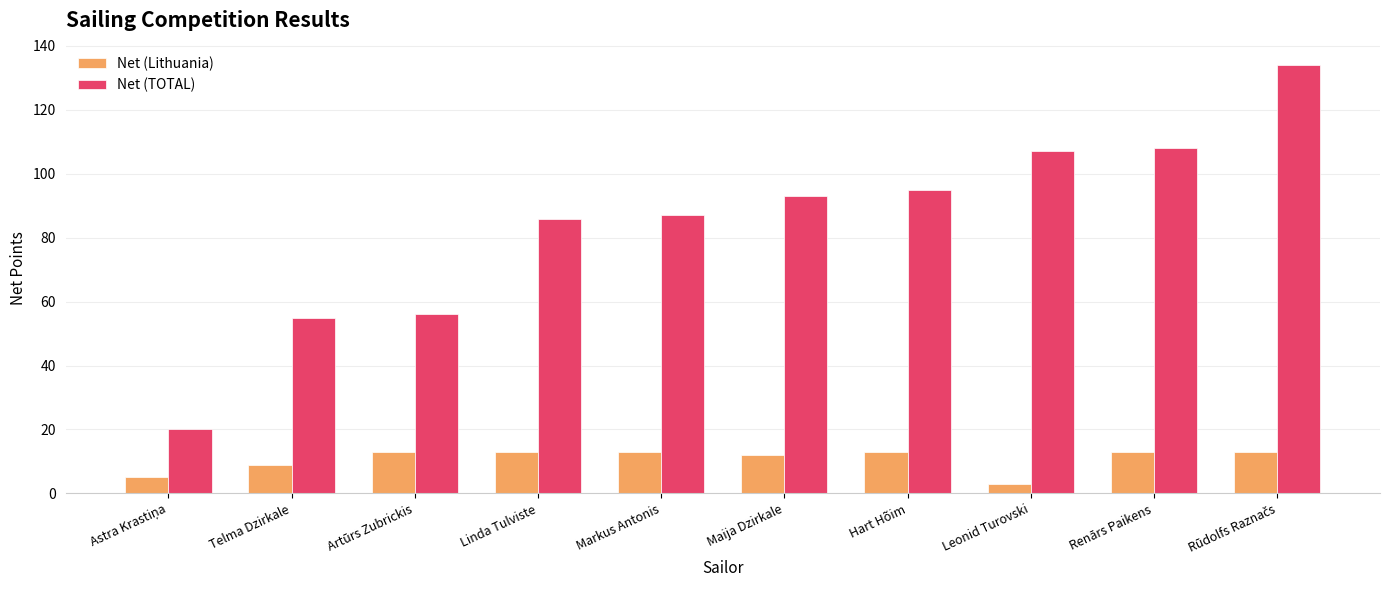

What position from the left is Hart Hõim?

7